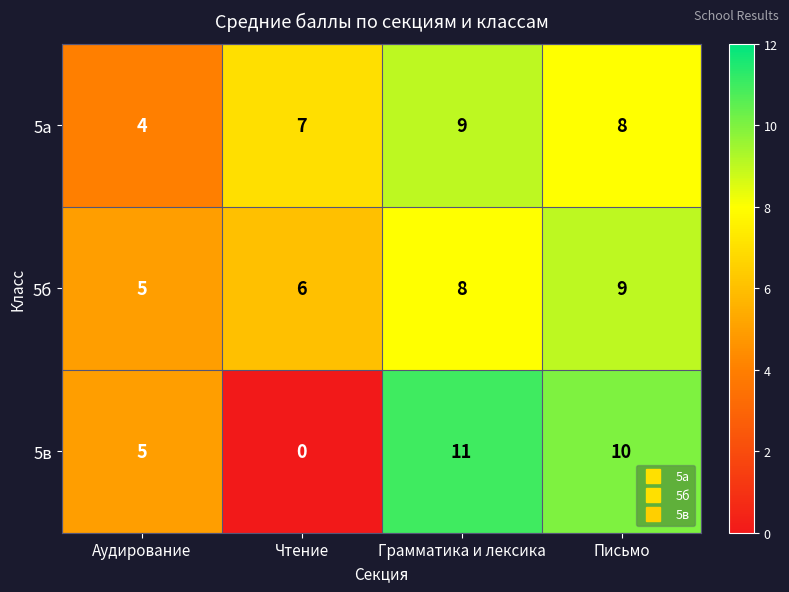

Reading left to right, extract all data points from this chart.

5а: Аудирование=4	Чтение=7	Грамматика и лексика=9	Письмо=8
5б: Аудирование=5	Чтение=6	Грамматика и лексика=8	Письмо=9
5в: Аудирование=5	Чтение=0	Грамматика и лексика=11	Письмо=10